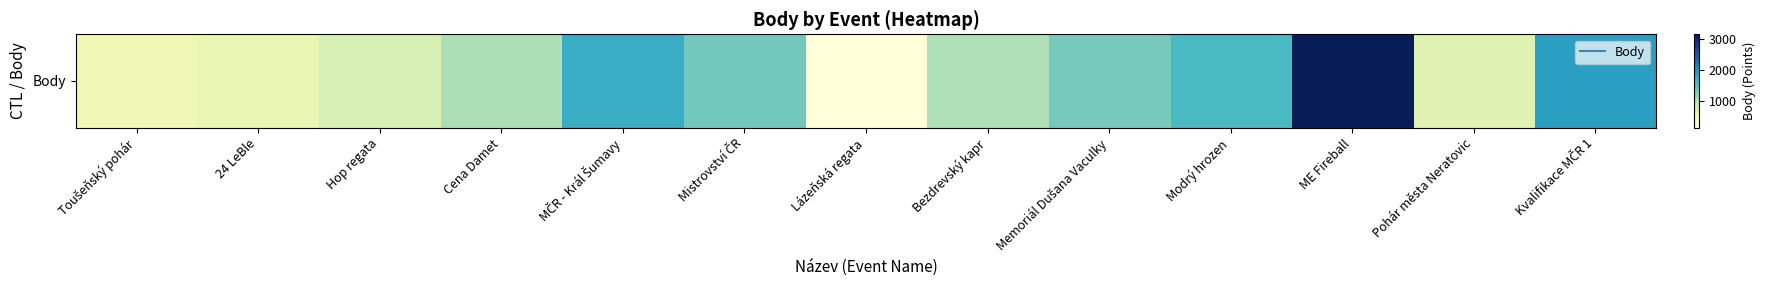

What is the maximum value shown in the chart?

3141